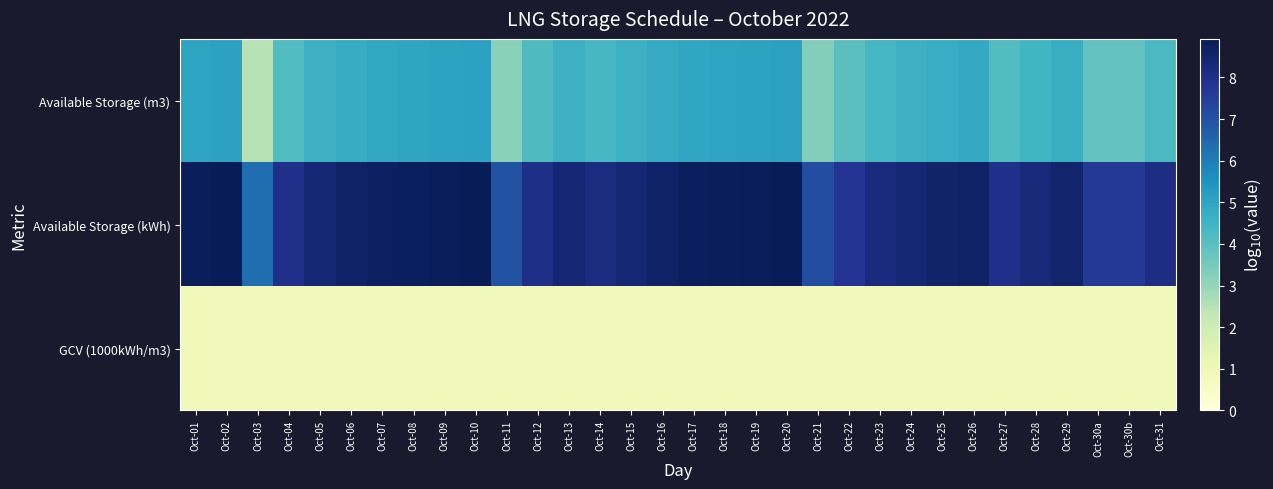

What is the spread (max minus min) of values at Oct-19?

8.0